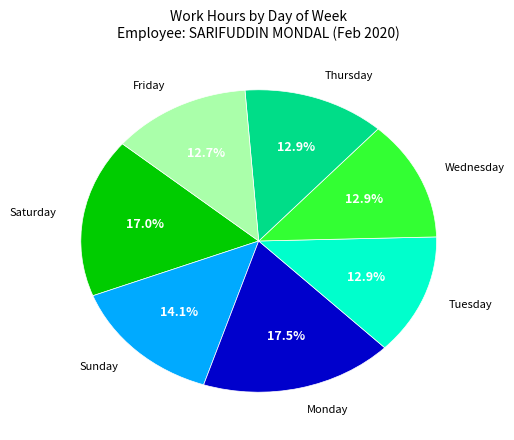

What percentage is NOT represented by Sunday?

85.9%